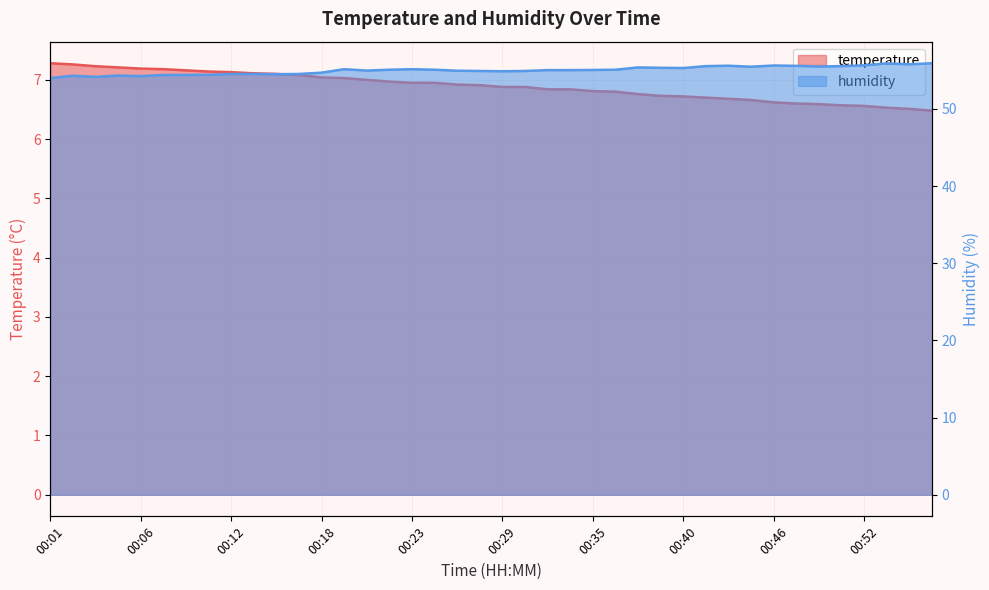

At how many categories does at least one series exceed 49?

40